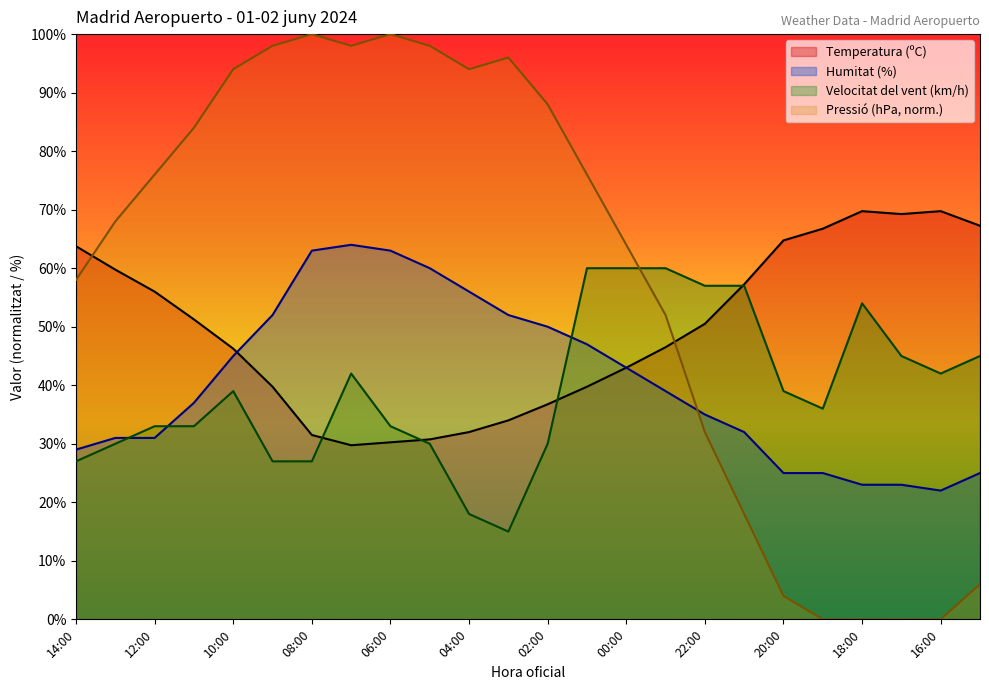

In Velocitat del vent (km/h), how many points are higher than both neighbors (excluding endpoints)?

3